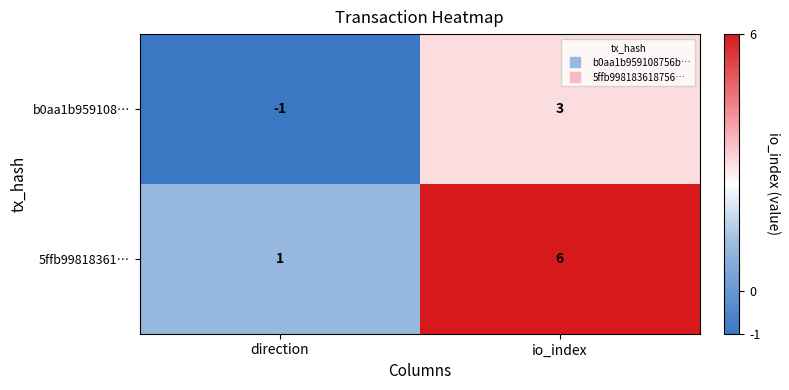

What is the greatest value displayed?

6